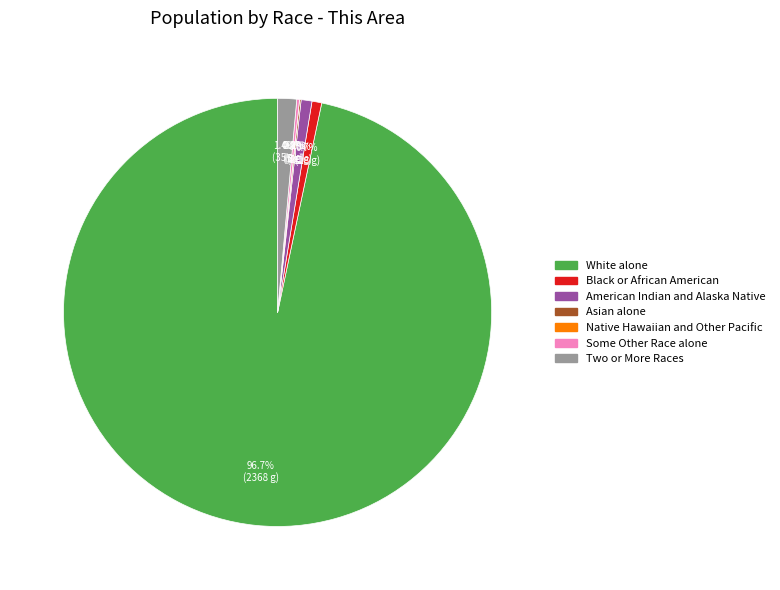

How many segments does this pie chart have?

7